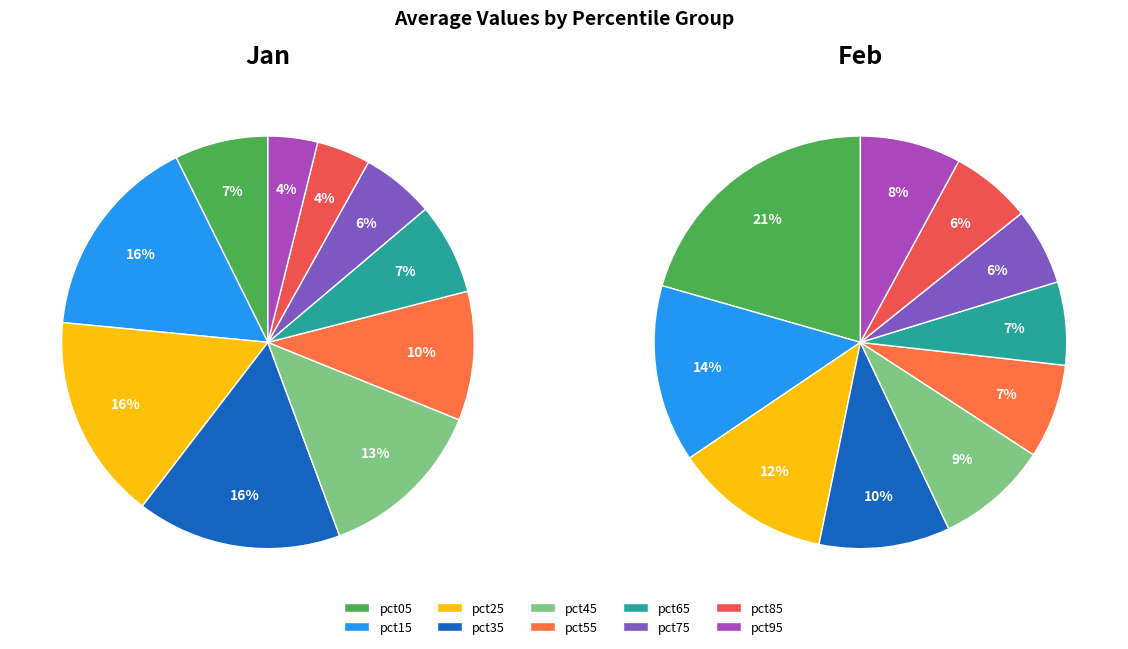

True or false: pct55 accounts for 10% of the total.

True